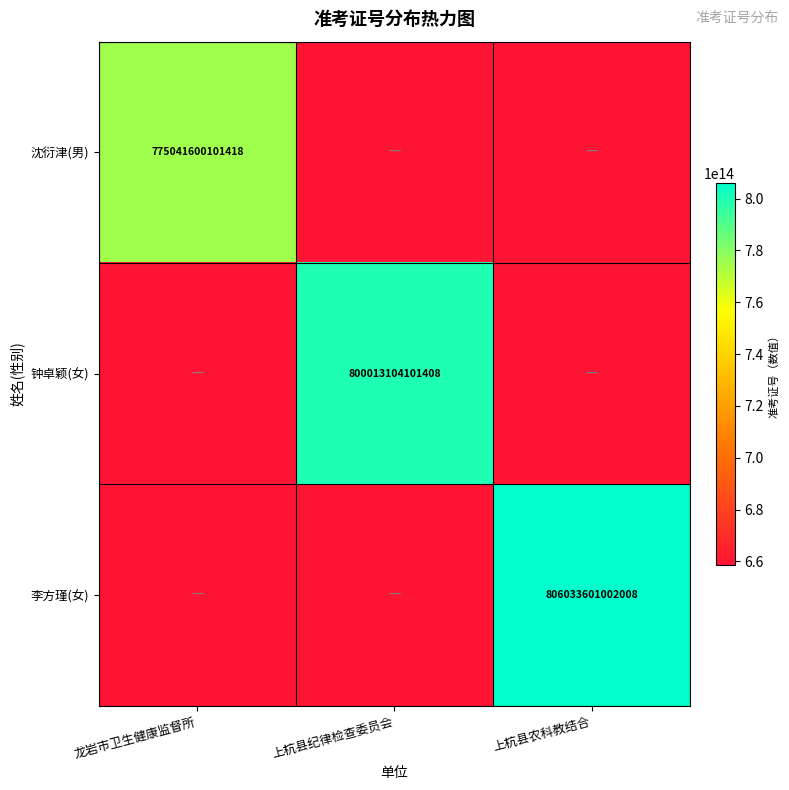

Is the value of 钟卓颖(女) at 上杭县纪律检查委员会 greater than the value of 沈衍津(男) at 龙岩市卫生健康监督所?

Yes